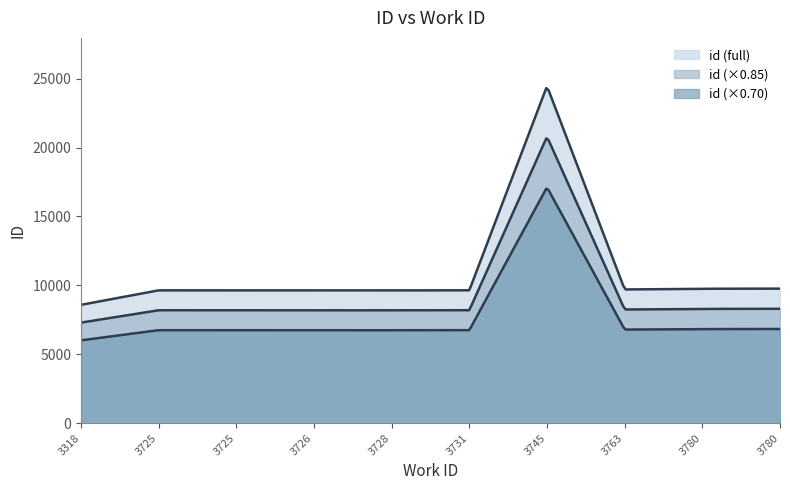

Does the chart display data point markers on the line(s)?

No